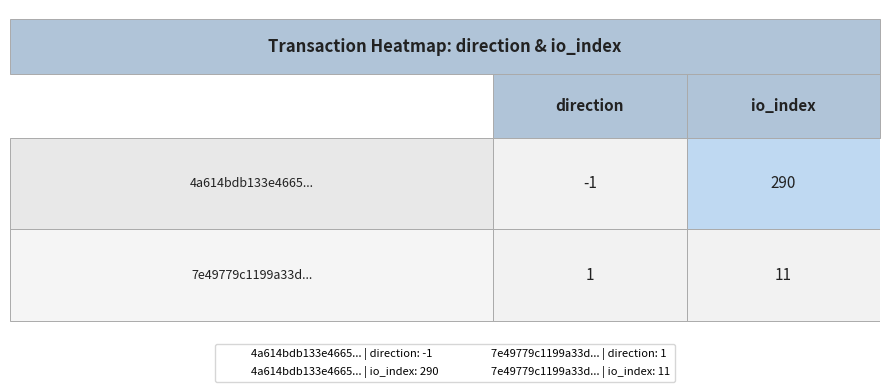

Rank the series by their average value, from highest to lowest.

4a614bdb133e46651484913e3e40ed0e417da21, 7e49779c1199a33df5b7d90ba775245df483e61